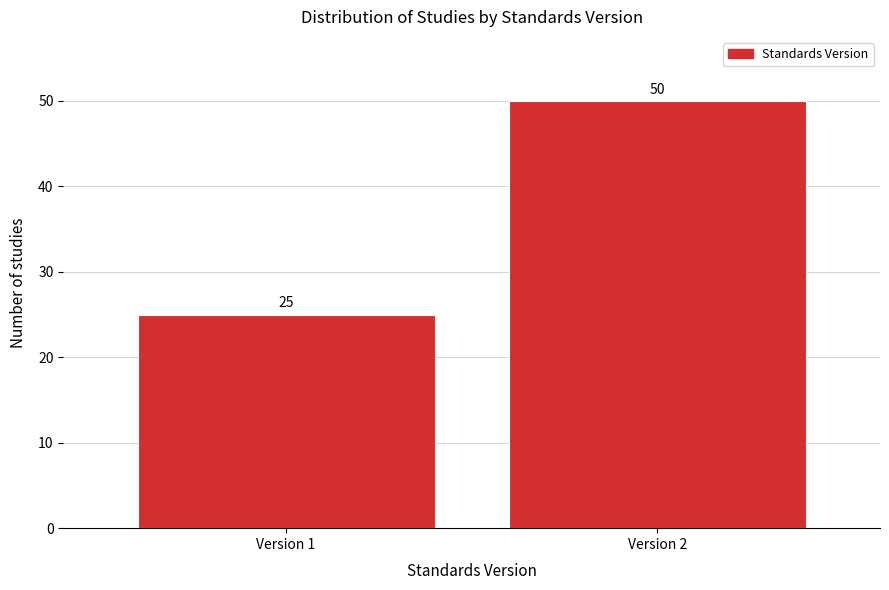

Reading left to right, what are all the values shown in this chart?

25	50